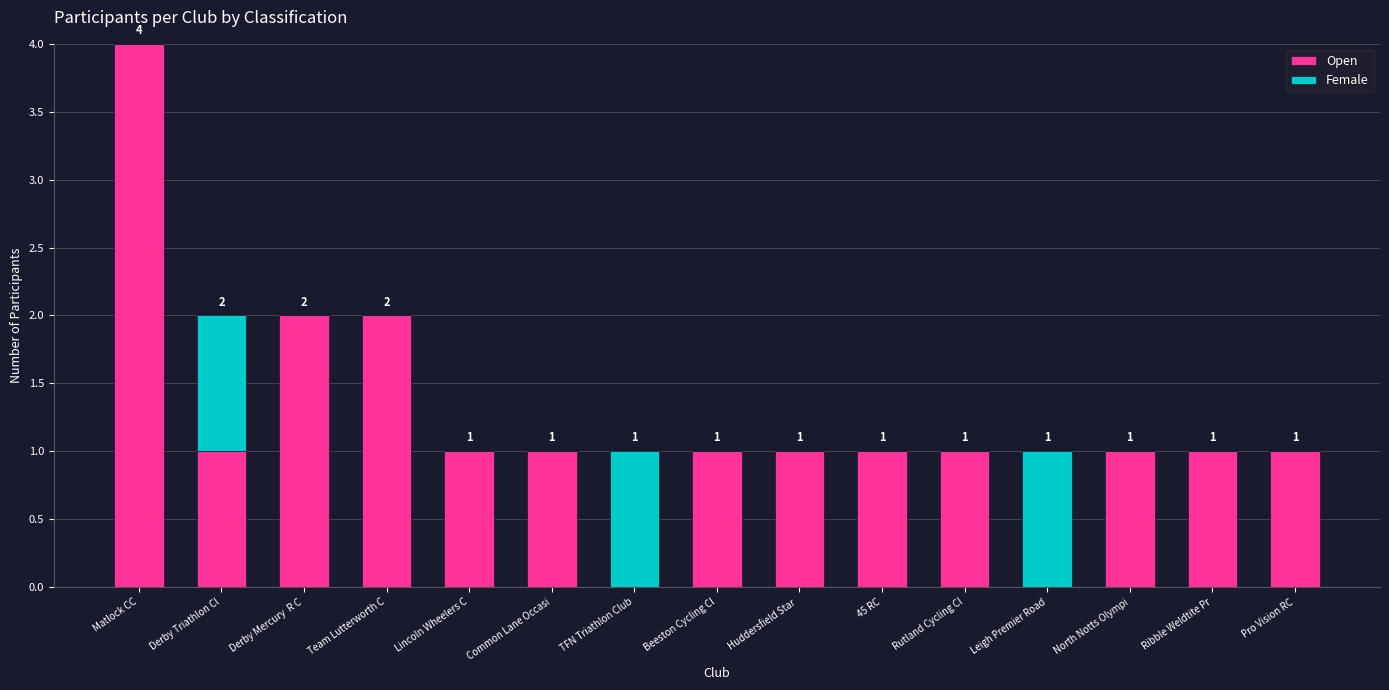

Does the chart contain stacked bars?

Yes